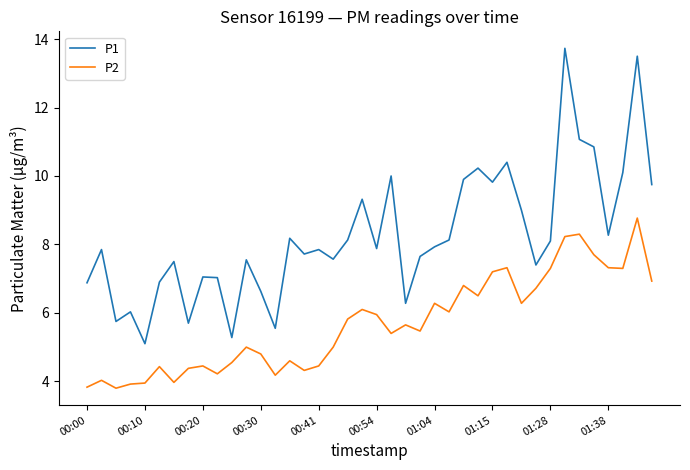

What is the minimum value for P2?

3.8